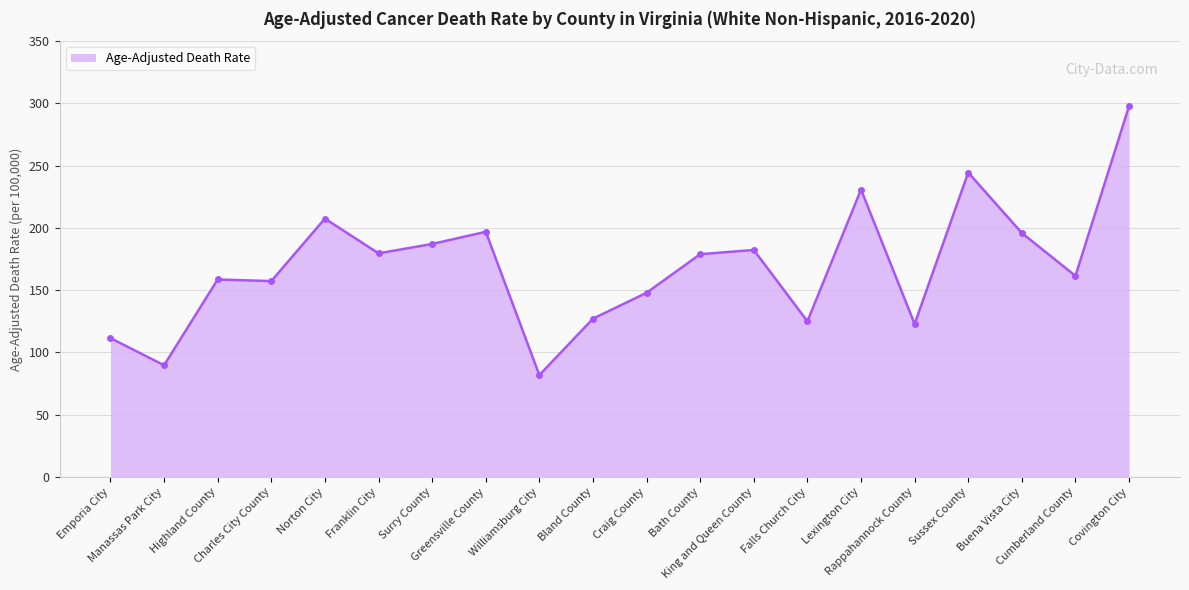

True or false: the data has more than 2 interior local peaks.

True